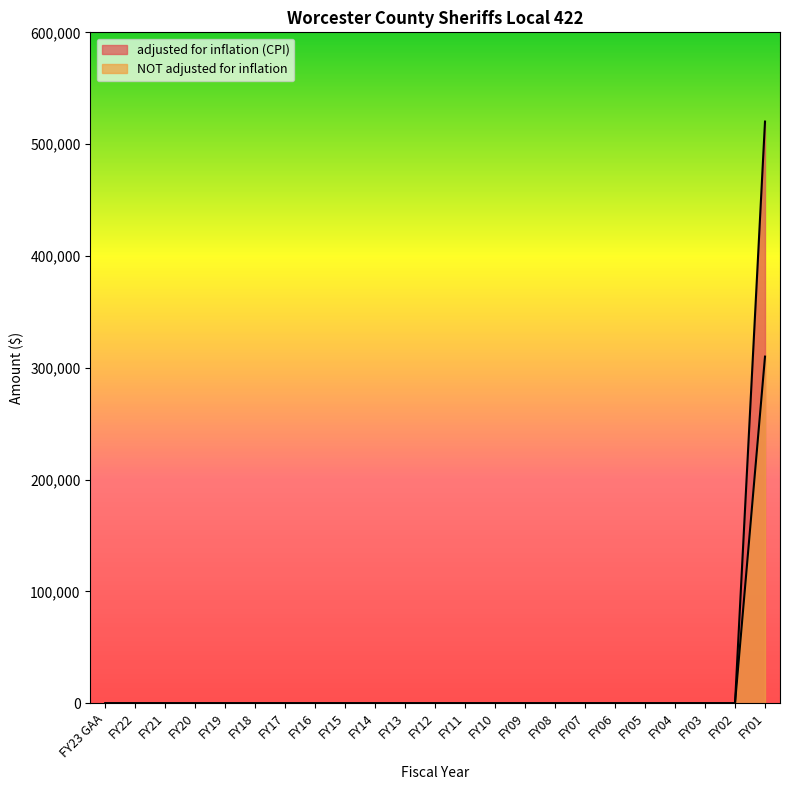

Reading left to right, list all the values displayed in this chart.

adjusted for inflation (CPI): FY23 GAA=0	FY22=0	FY21=0	FY20=0	FY19=0	FY18=0	FY17=0	FY16=0	FY15=0	FY14=0	FY13=0	FY12=0	FY11=0	FY10=0	FY09=0	FY08=0	FY07=0	FY06=0	FY05=0	FY04=0	FY03=0	FY02=0	FY01=520203
NOT adjusted for inflation: FY23 GAA=0	FY22=0	FY21=0	FY20=0	FY19=0	FY18=0	FY17=0	FY16=0	FY15=0	FY14=0	FY13=0	FY12=0	FY11=0	FY10=0	FY09=0	FY08=0	FY07=0	FY06=0	FY05=0	FY04=0	FY03=0	FY02=0	FY01=310000